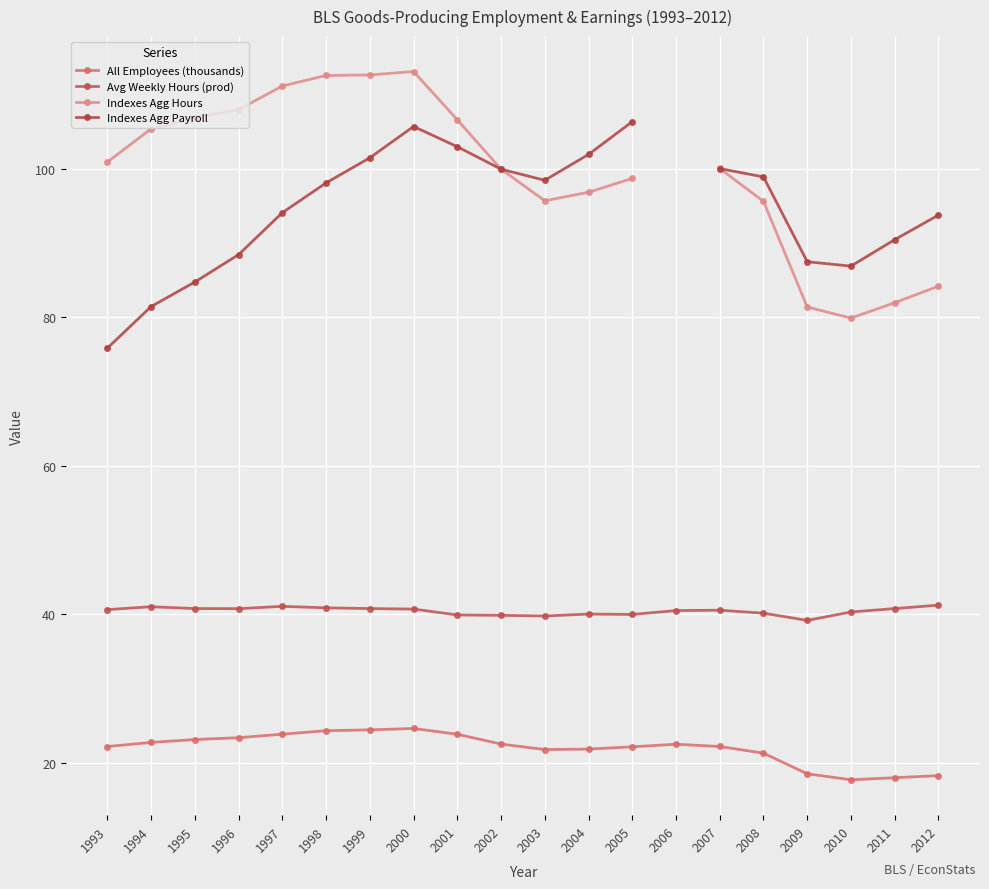

At 2010, list the series in order from smallest to largest.

All Employees (thousands), Avg Weekly Hours (prod), Indexes Agg Hours, Indexes Agg Payroll